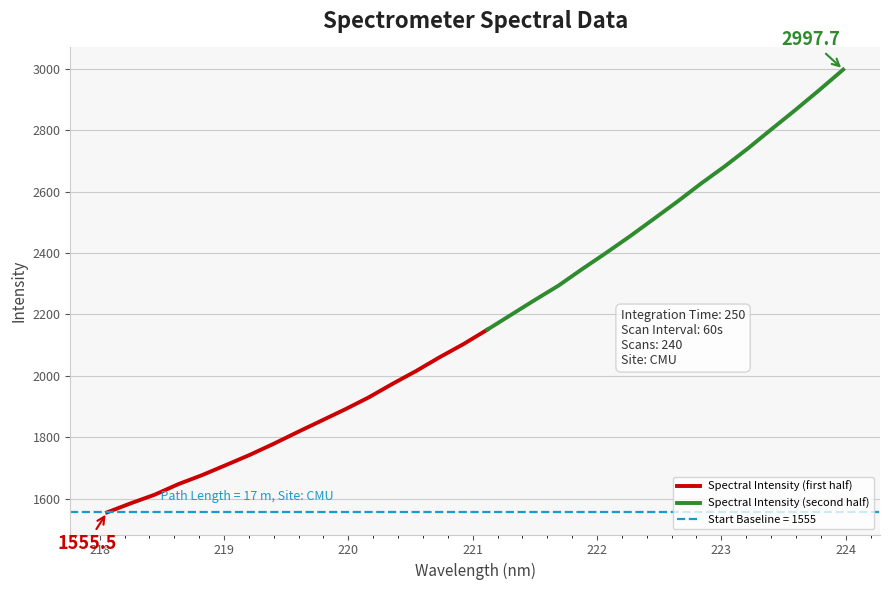

What is the greatest value displayed?

2997.7